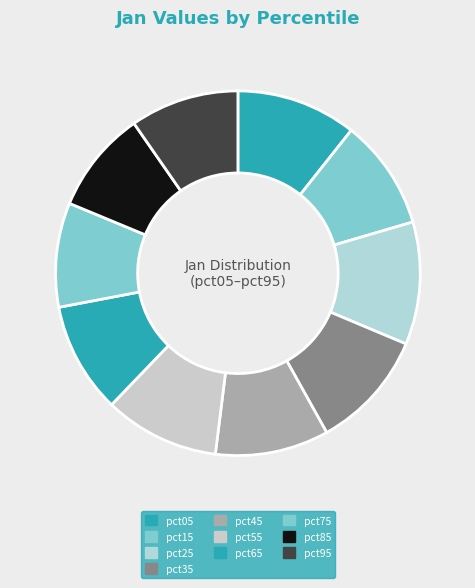

To the nearest percent, what percentage of the pie is pct35?

11%